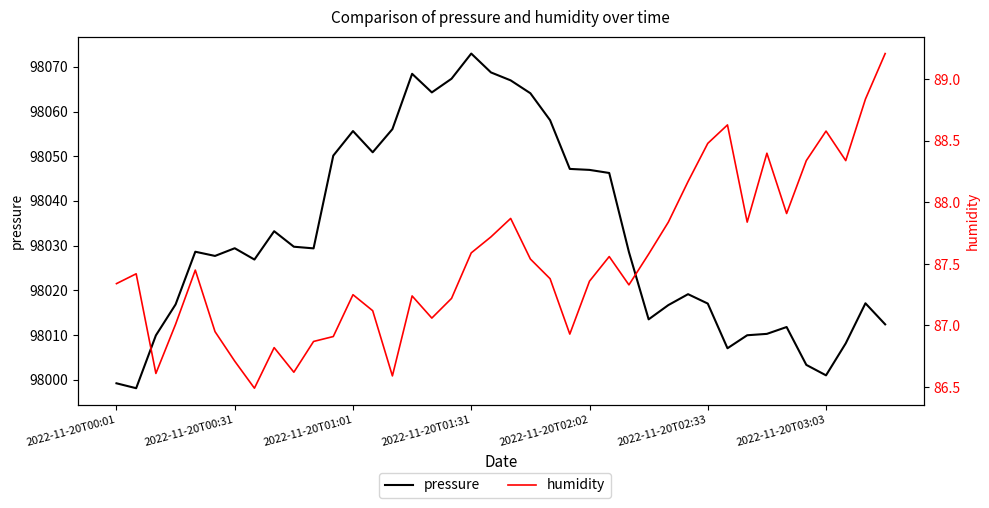

Is this an area chart (filled region under the line)?

No